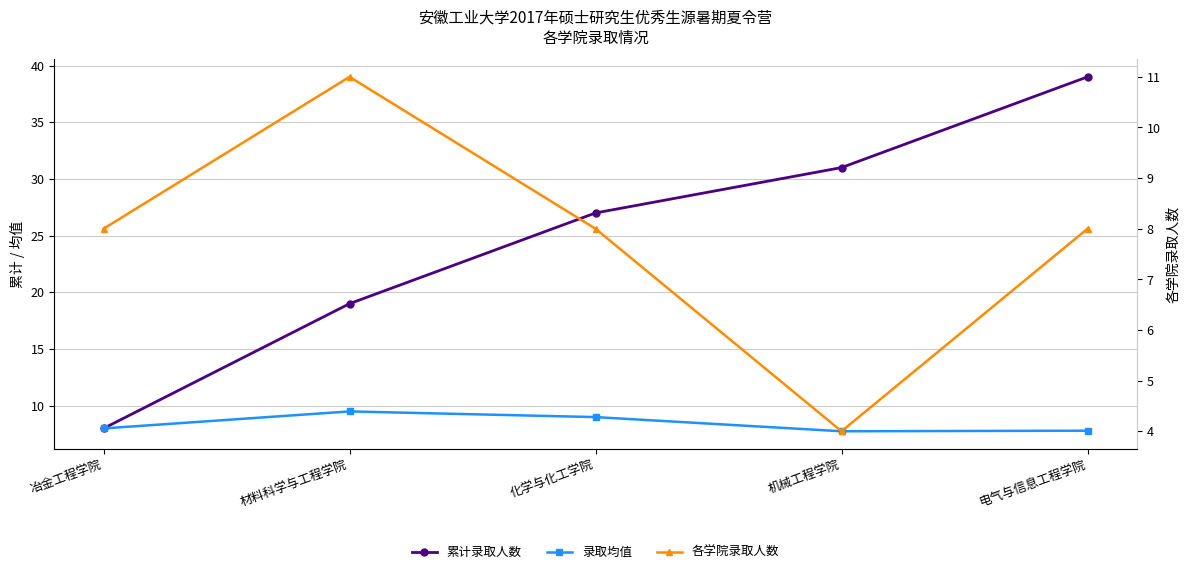

Reading left to right, extract all data points from this chart.

累计录取人数: 冶金工程学院=8.0	材料科学与工程学院=19.0	化学与化工学院=27.0	机械工程学院=31.0	电气与信息工程学院=39.0
录取均值: 冶金工程学院=8.0	材料科学与工程学院=9.5	化学与化工学院=9.0	机械工程学院=7.8	电气与信息工程学院=7.8
各学院录取人数: 冶金工程学院=8.0	材料科学与工程学院=11.0	化学与化工学院=8.0	机械工程学院=4.0	电气与信息工程学院=8.0